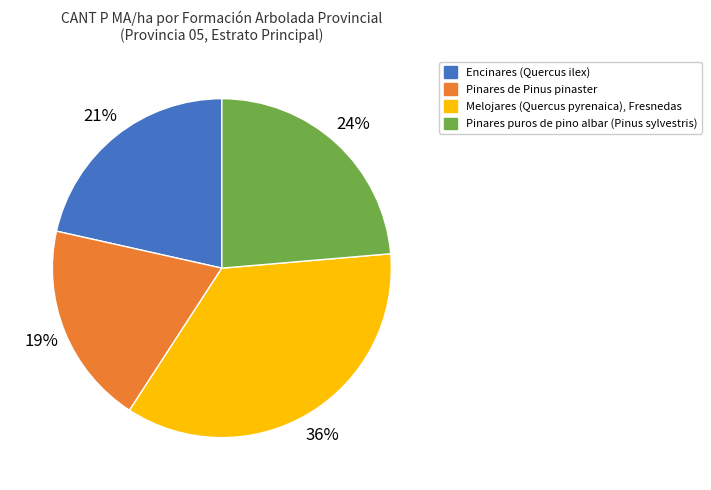

What is the smallest slice in the pie chart?

Pinares de Pinus pinaster